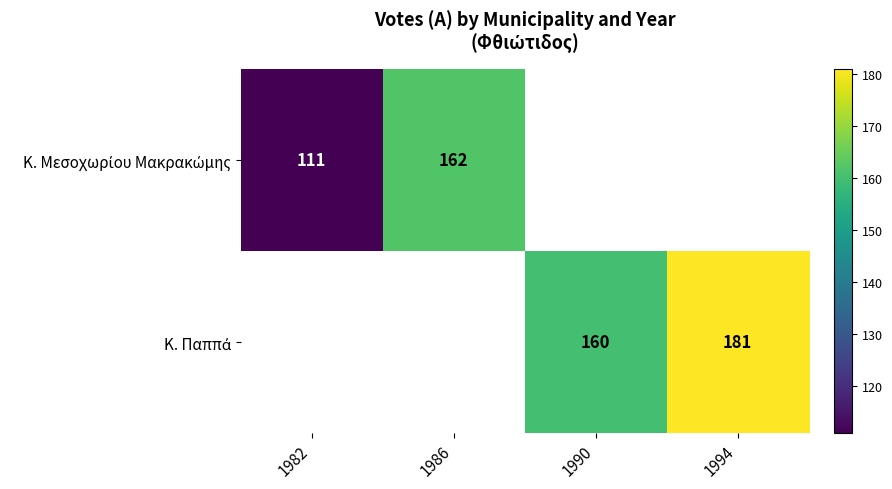

Which label corresponds to the smallest value in the chart?

1982